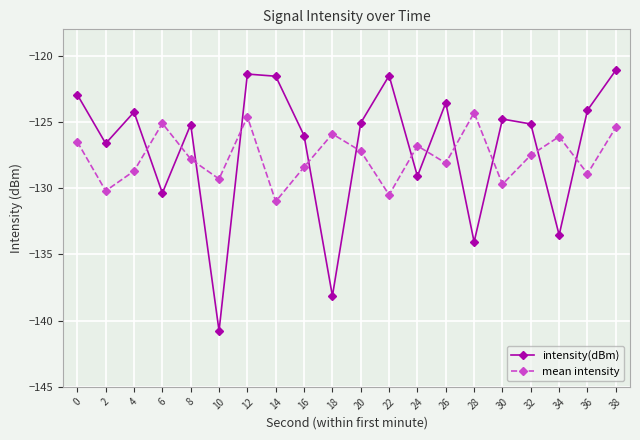

What is the spread (max minus min) of values at 10?

11.5